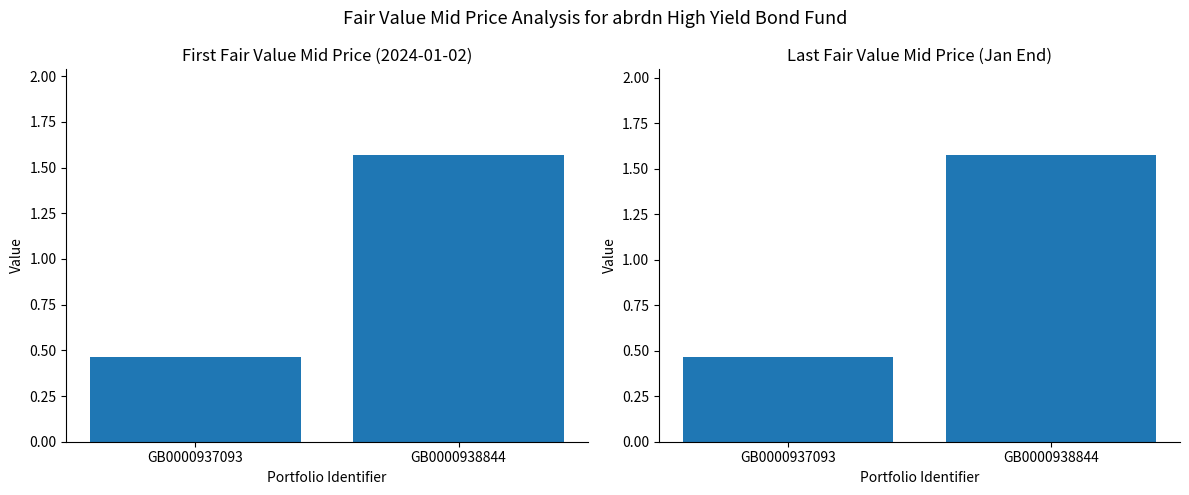

Count the First Fair Value Mid Price values in the range 0 to 1.

1